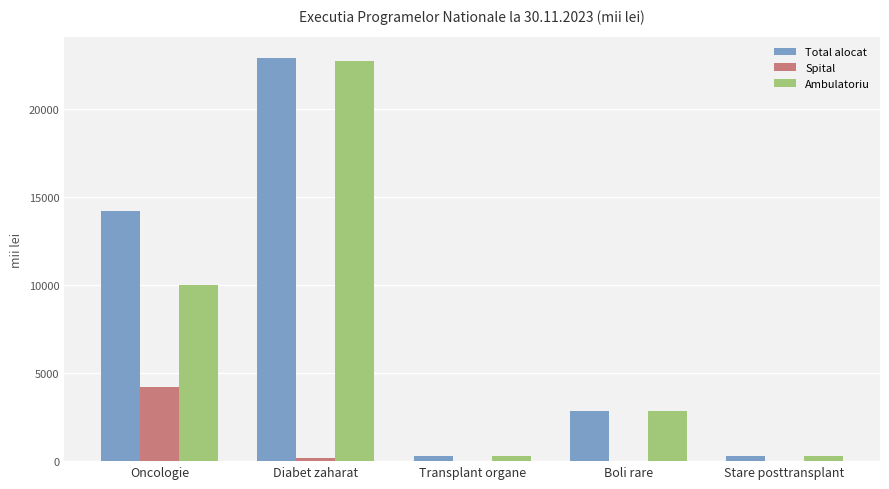

Count the number of categories in the chart.

5